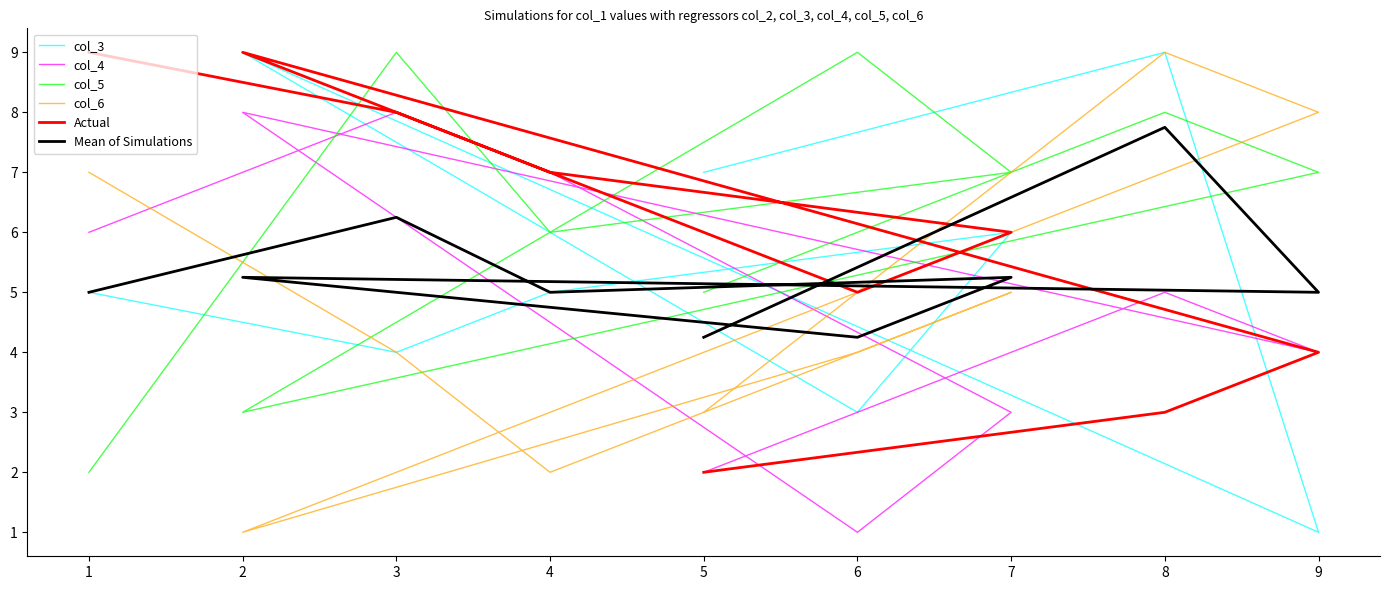

What is the difference between the highest and lowest values at 3?

5.0